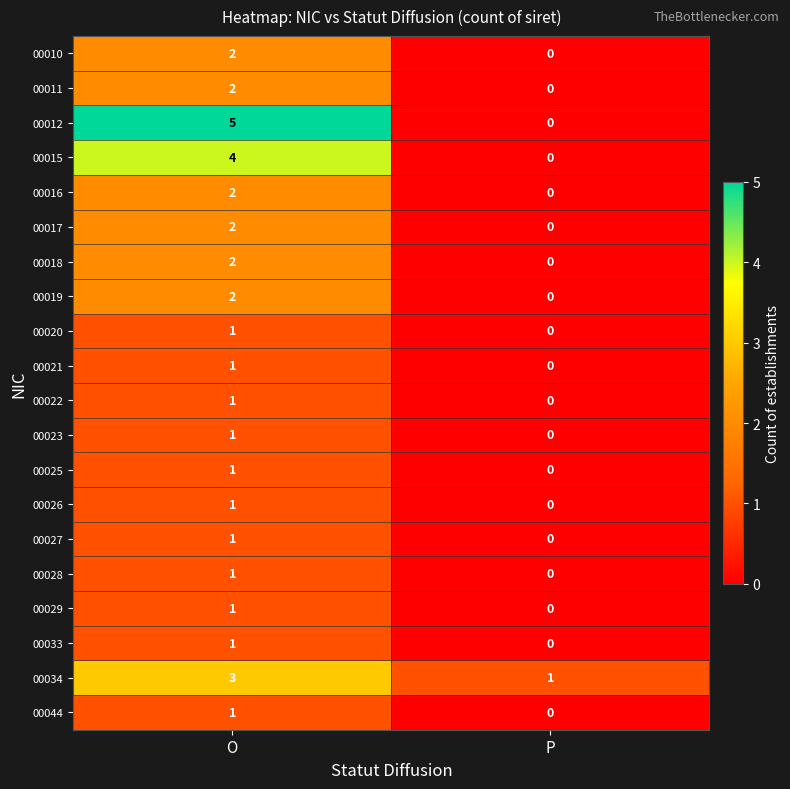

True or false: 00015 has a value of 0 at P.

True